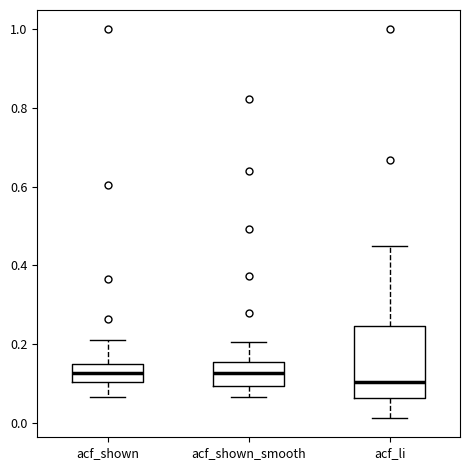

Where does the lower whisker of the box for acf_li end on the y-axis? The values are not printed on the chart, so give them approximately, as read against the axis.

0.02